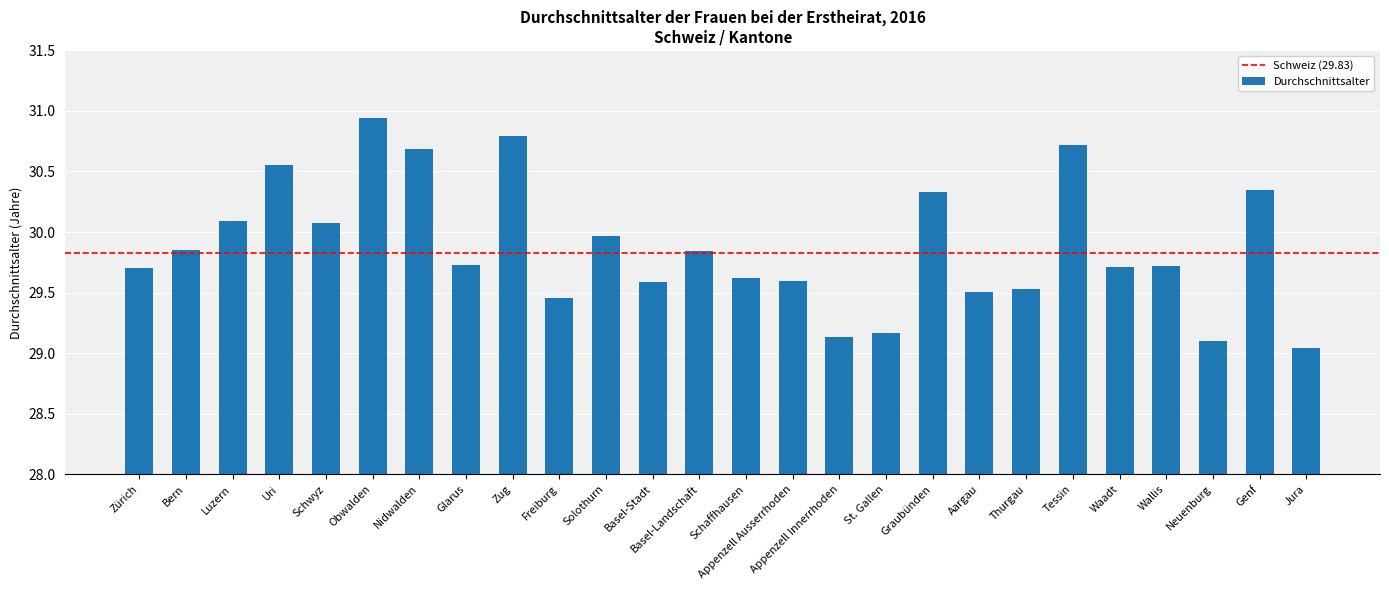

How many bars are there in total?

26